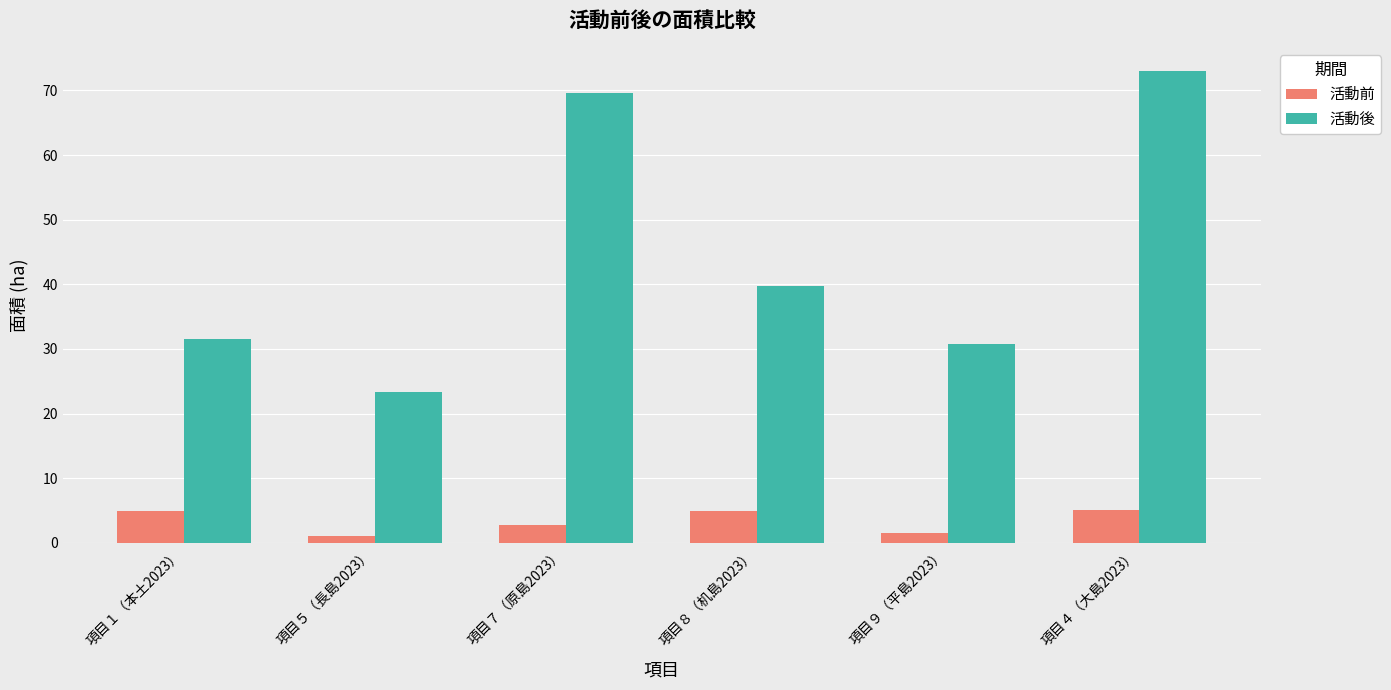

What is the difference between the 活動後 values at 項目８（机島2023） and 項目５（長島2023）?

16.4